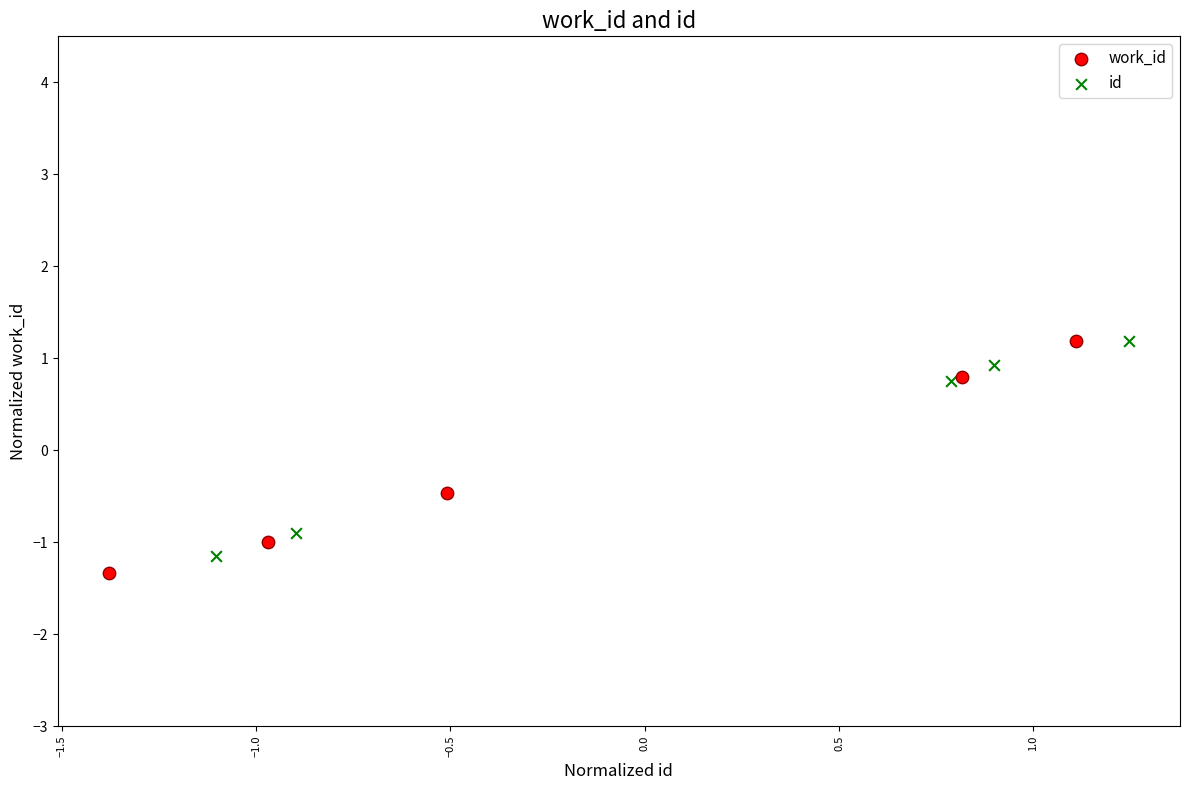

Which series has the largest Y range (max minus min)?

work_id